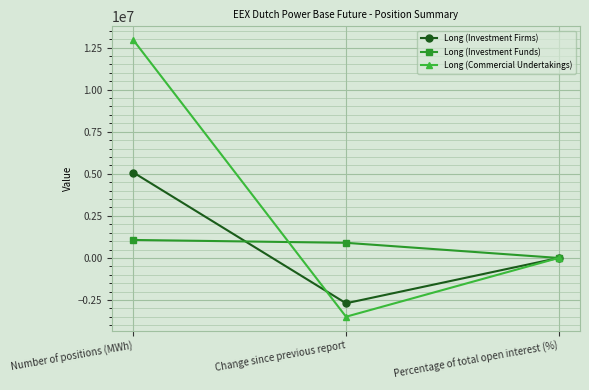

How many lines are shown in the chart?

3